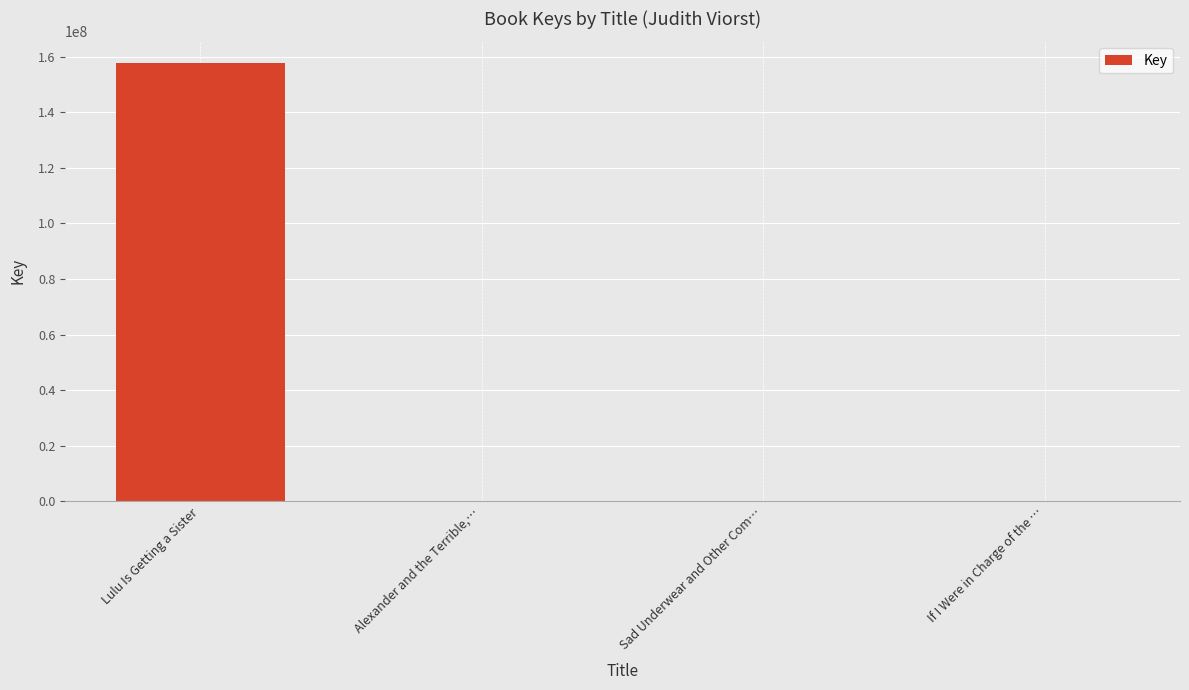

Which label corresponds to the largest value in the chart?

Lulu Is Getting a Sister